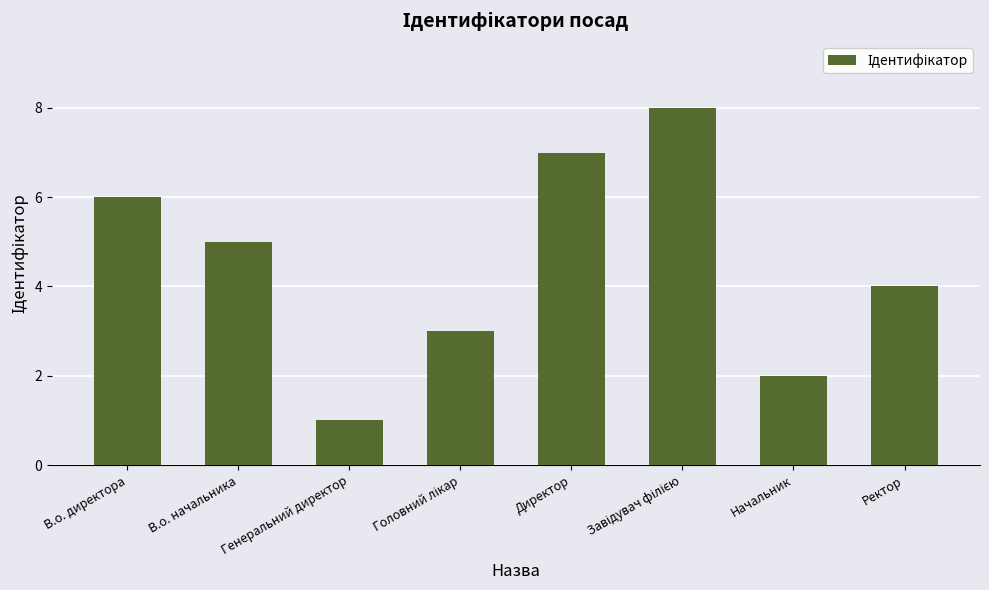

What value does the data have at В.о. начальника?

5